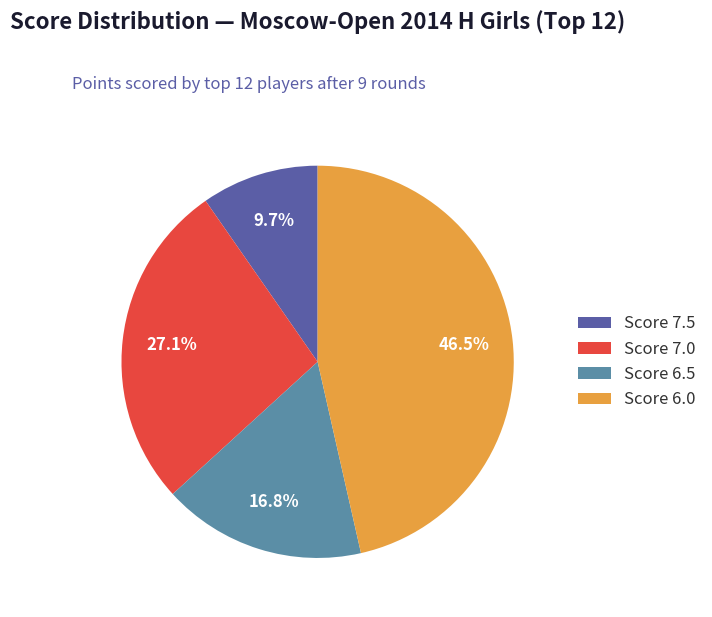

What is the largest slice in the pie chart?

Score 6.0